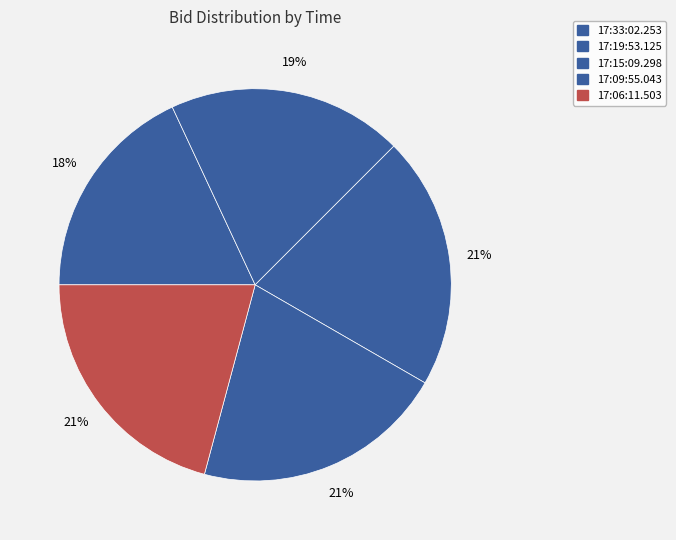

How many segments does this pie chart have?

5